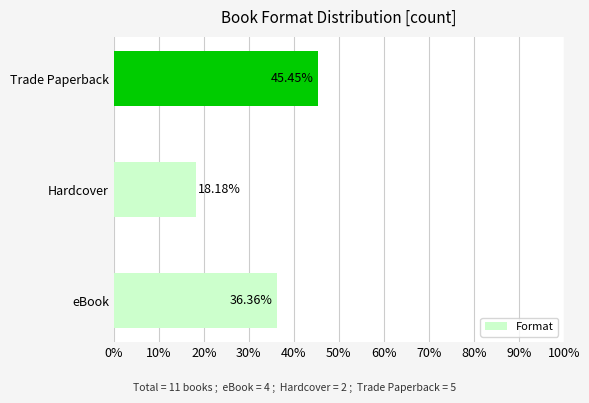

What is the greatest value displayed?

45.5